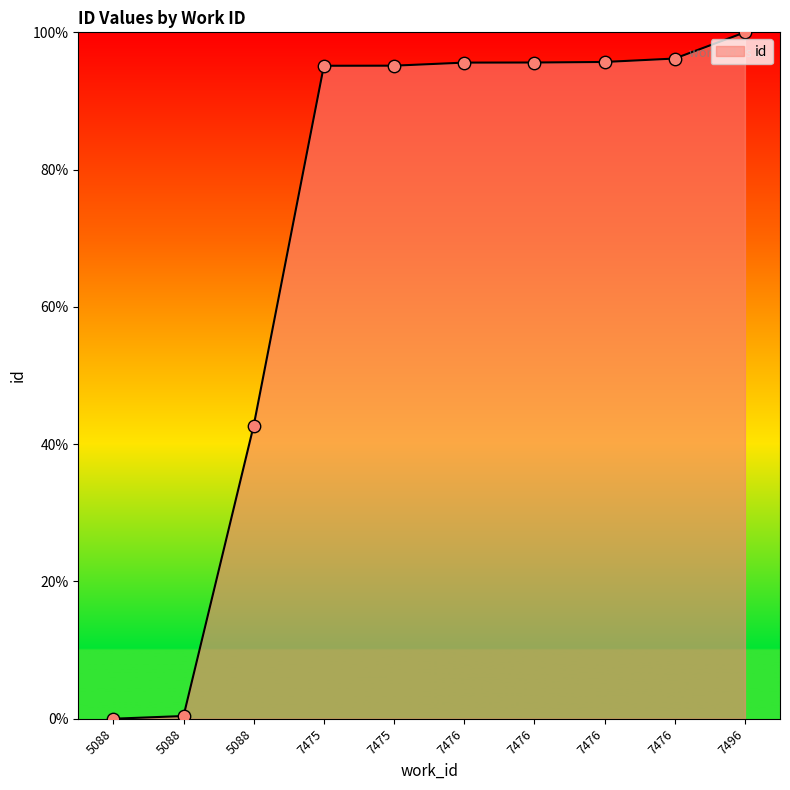

How many lines are shown in the chart?

1